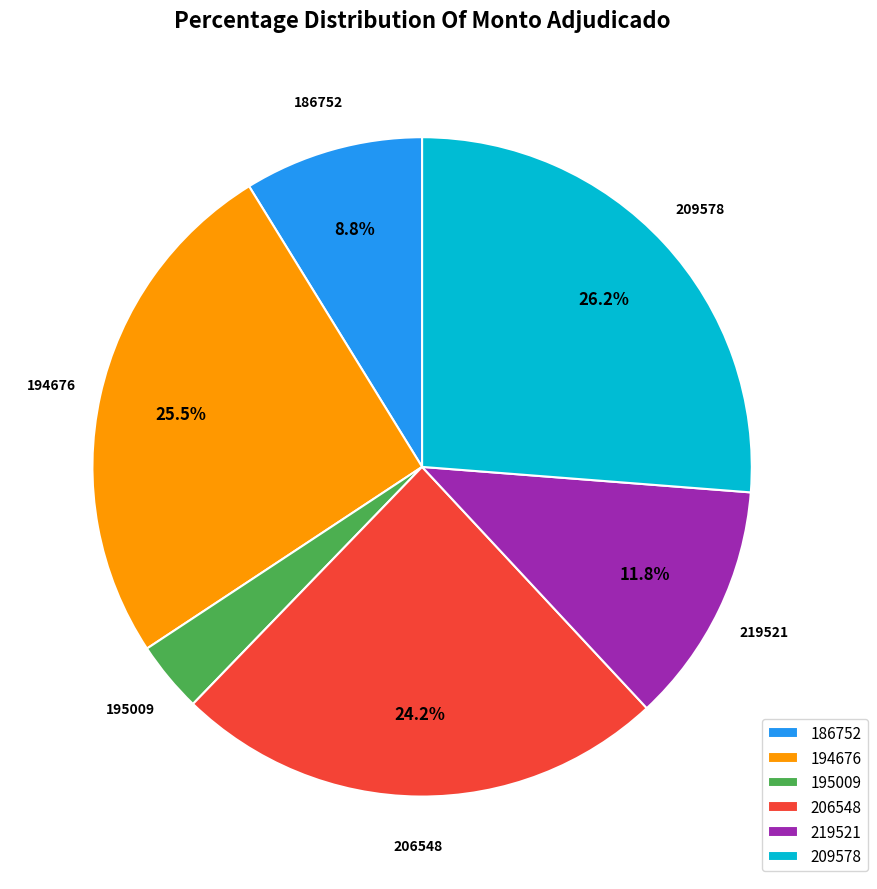

Between 206548 and 219521, which is larger?

206548